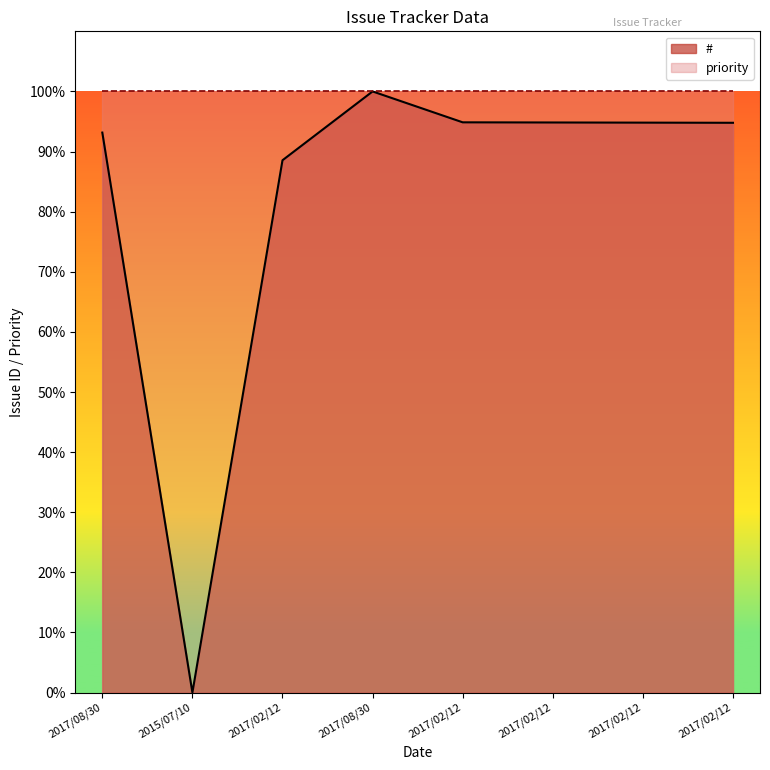

Which category has the lowest value across all series?

2015/07/10